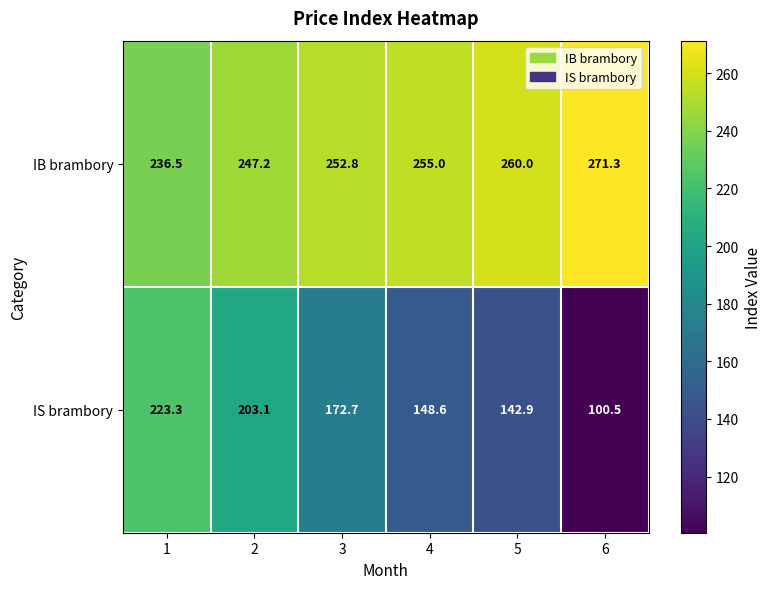

Reading right to left, list all the values displayed in this chart.

IB brambory: 271.3	260.0	255.0	252.8	247.2	236.5
IS brambory: 100.5	142.9	148.6	172.7	203.1	223.3